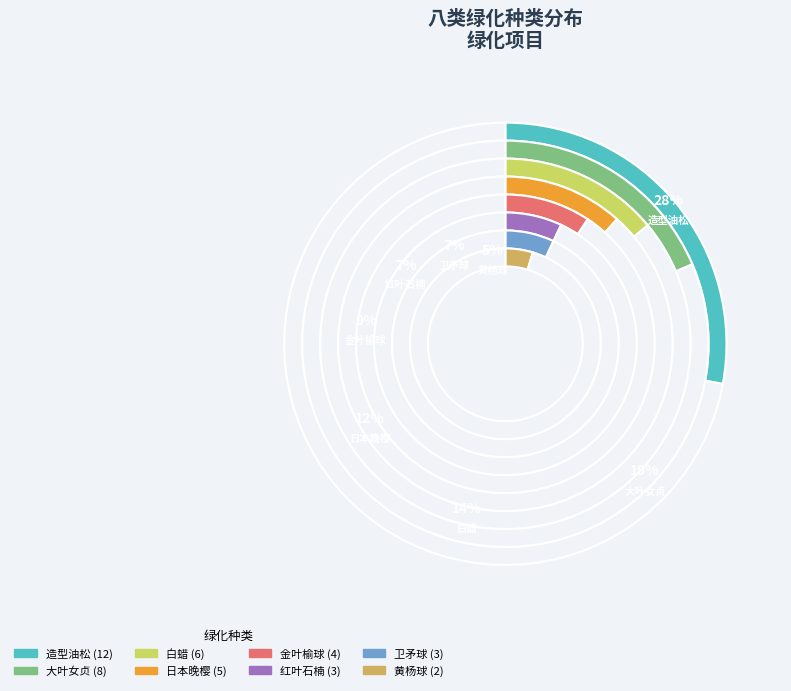

To the nearest percent, what is the difference between the largest and smallest slice percentages?

23%